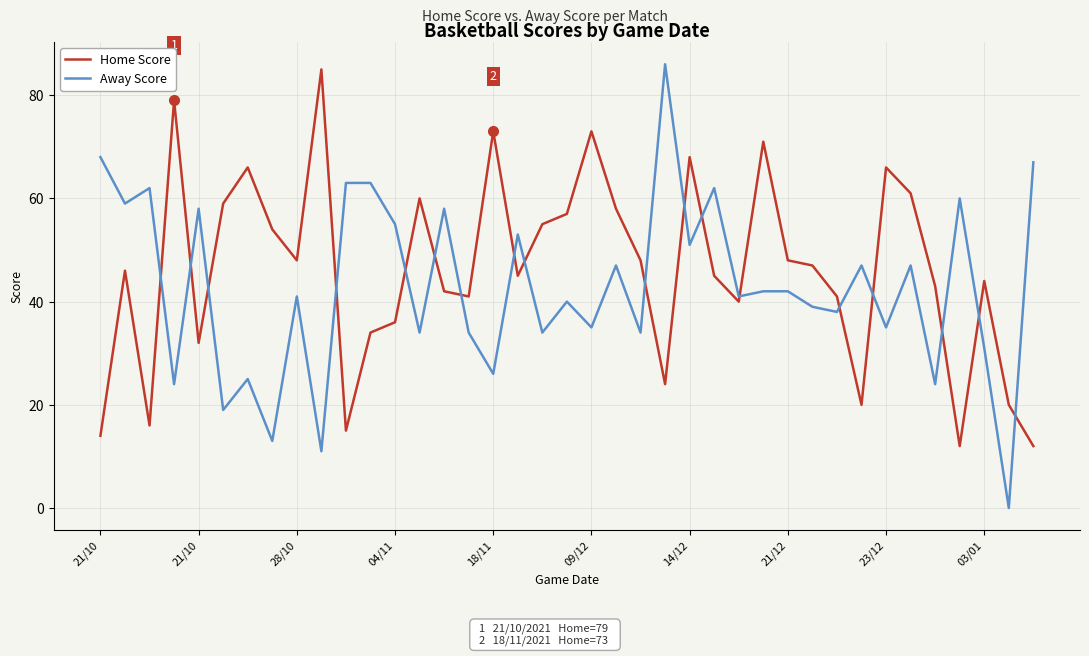

What is the difference between the maximum and minimum values in the Home Score series?

73